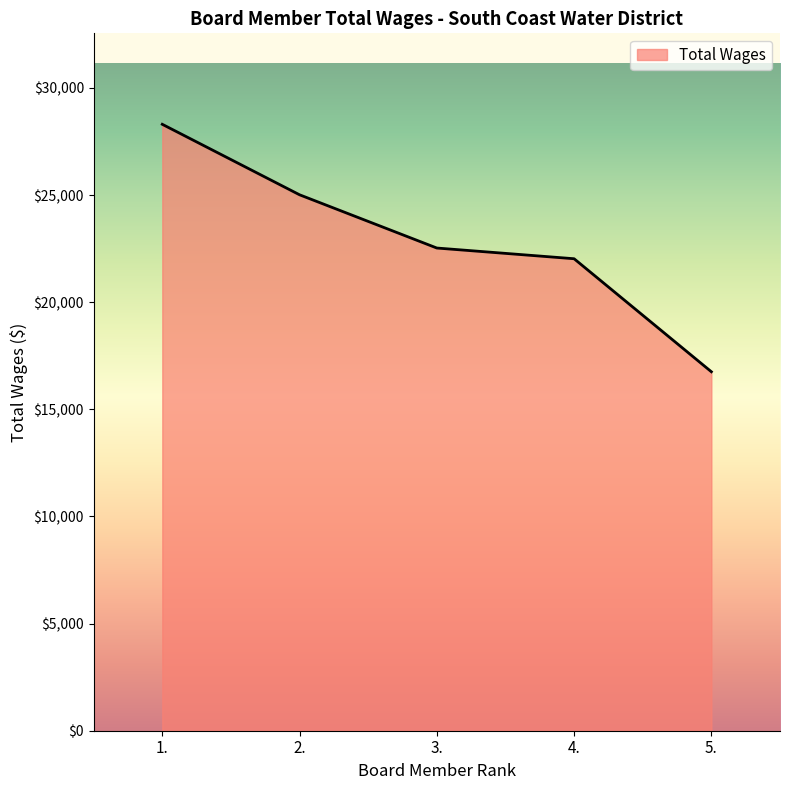

Which label corresponds to the smallest value in the chart?

5.